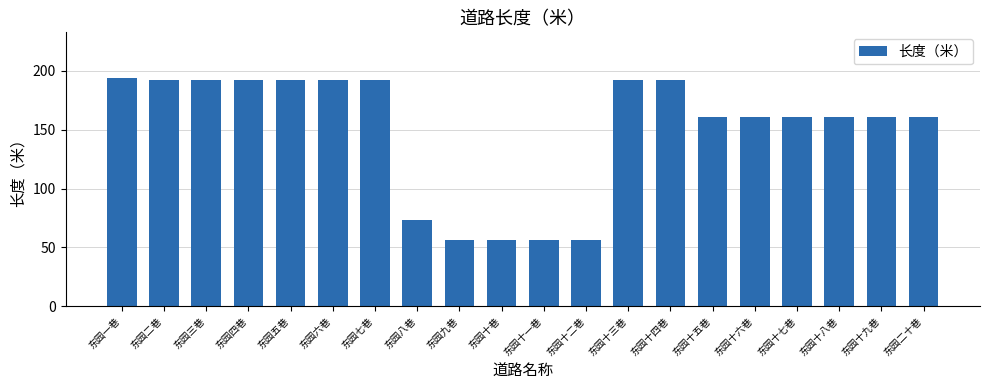

What is the maximum value shown in the chart?

194